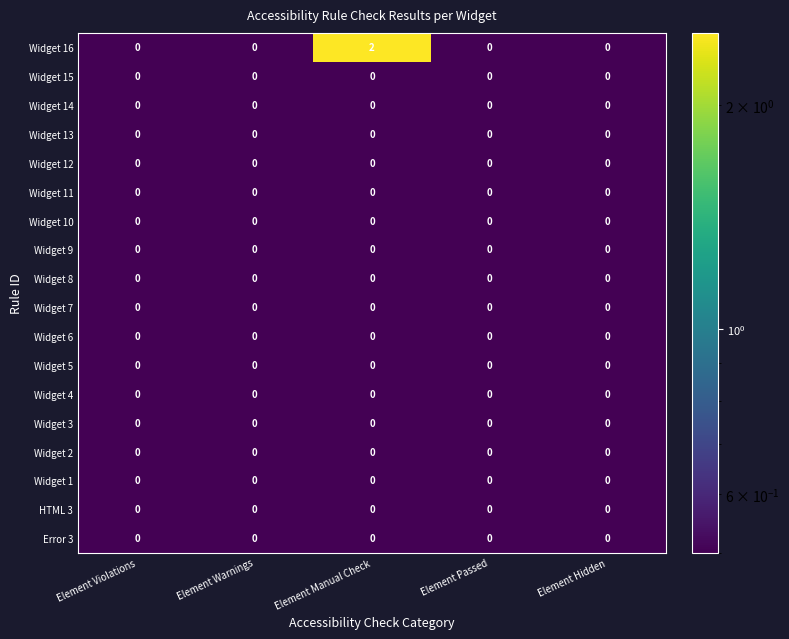

The value of Widget 7 at Element Hidden is 0. True or false?

True